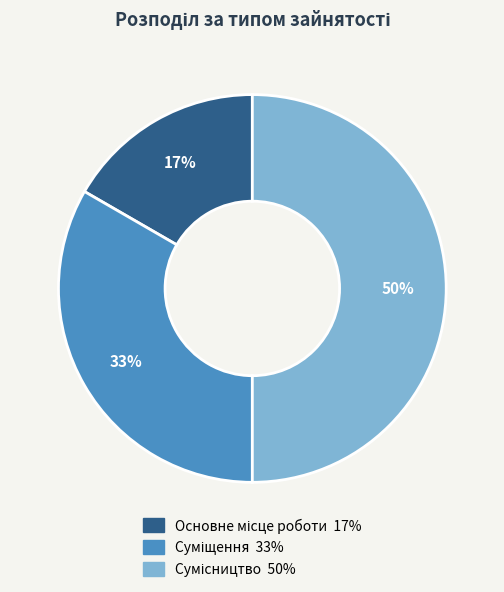

To the nearest percent, what is the average slice percentage?

33%